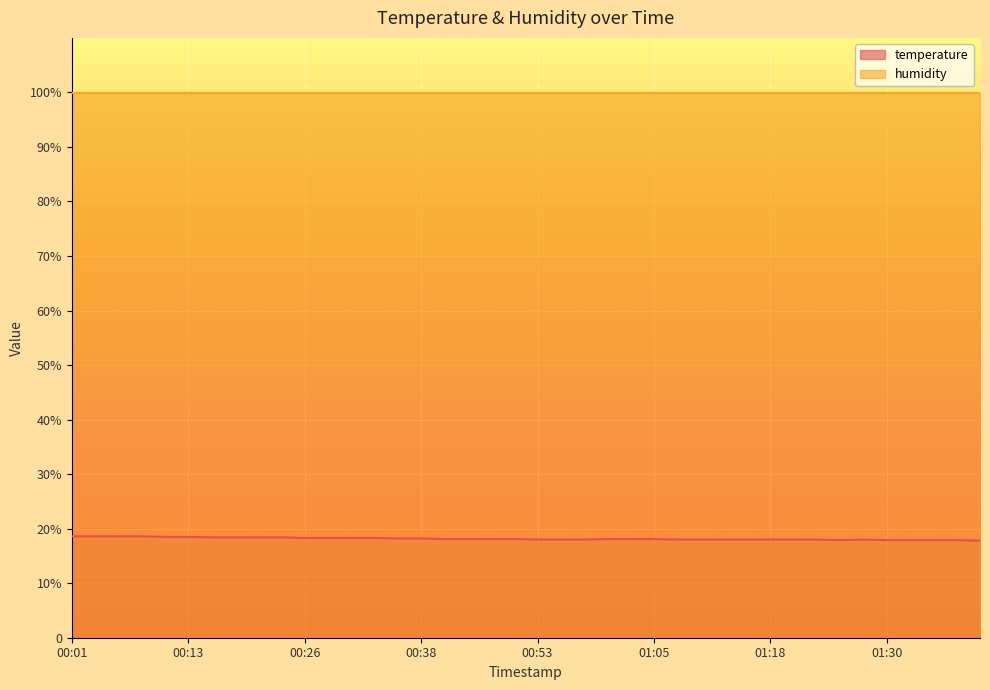

What is the label of the 9th point from the right?

01:20